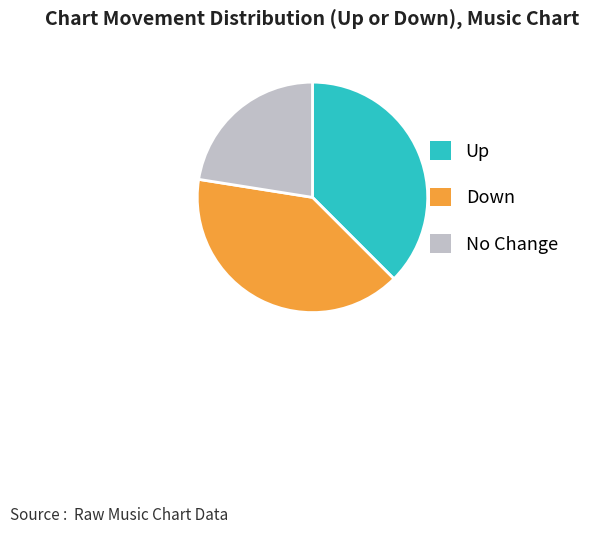

Is there any slice that represents more than half of the pie?

No